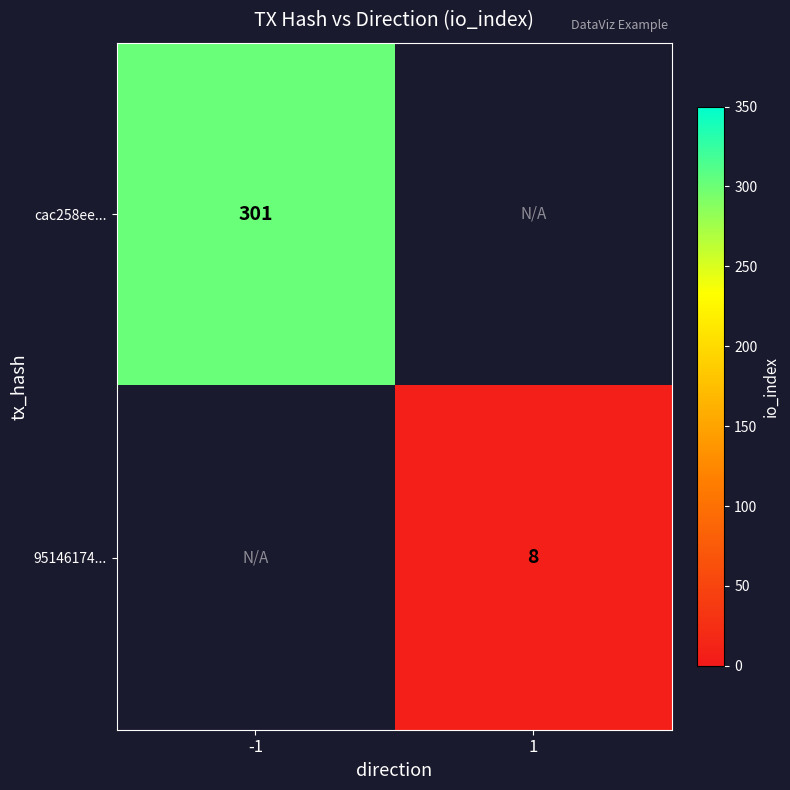

True or false: cac258ee... has a value of 154 at -1.

False